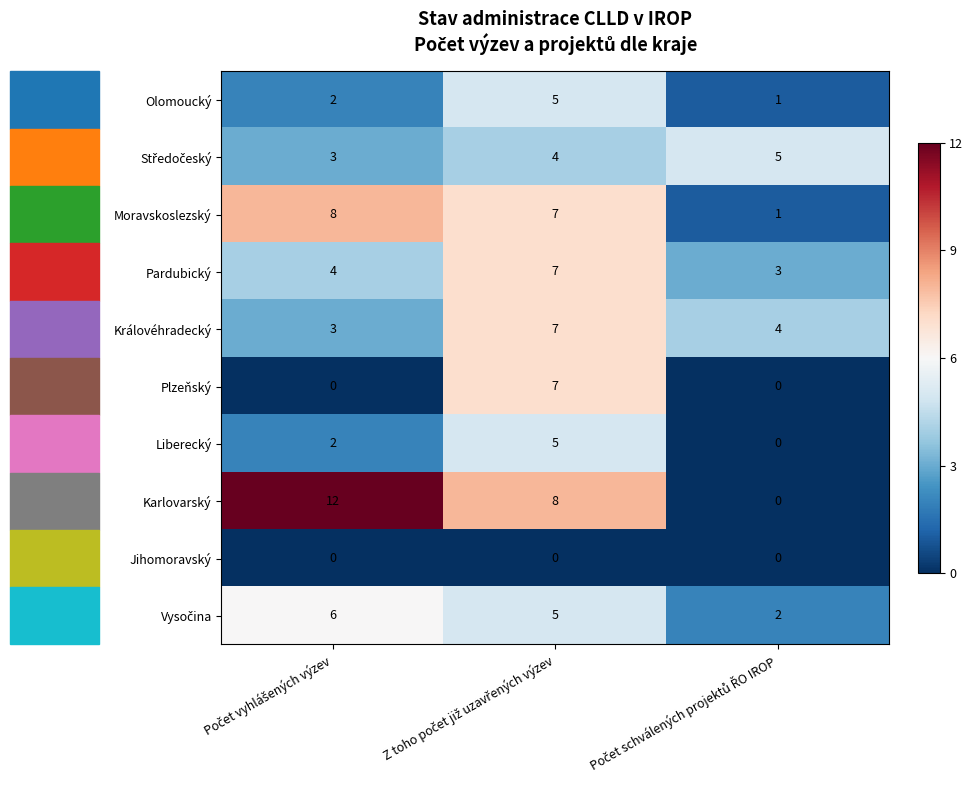

What is the sum of all Liberecký values?

7